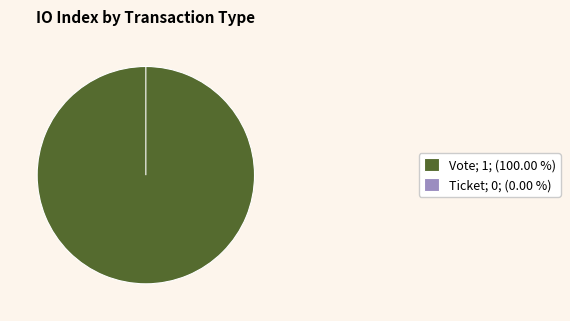

True or false: Ticket (io_index=0) accounts for 0% of the total.

True